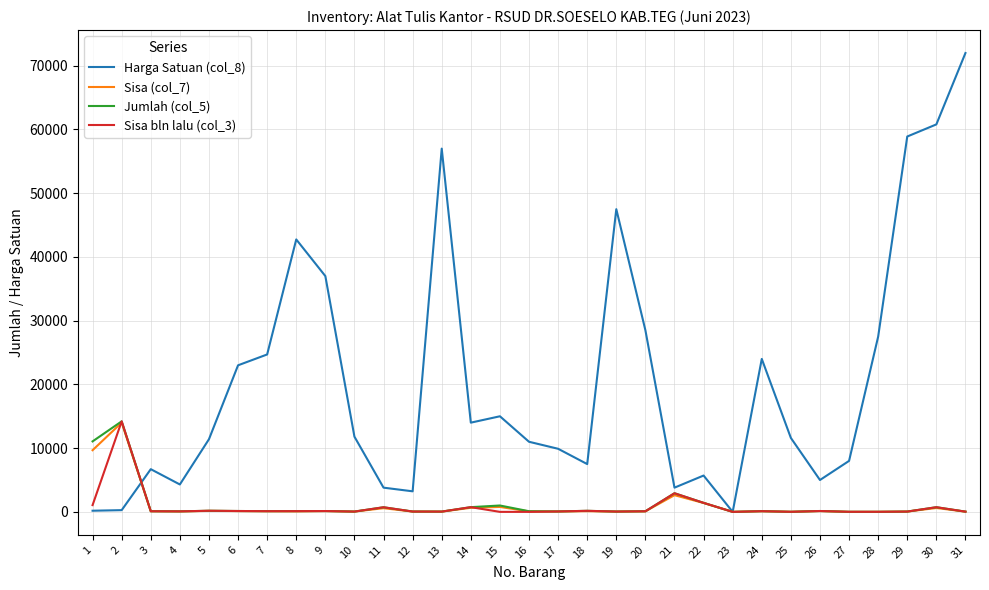

What is the greatest value displayed?

72000